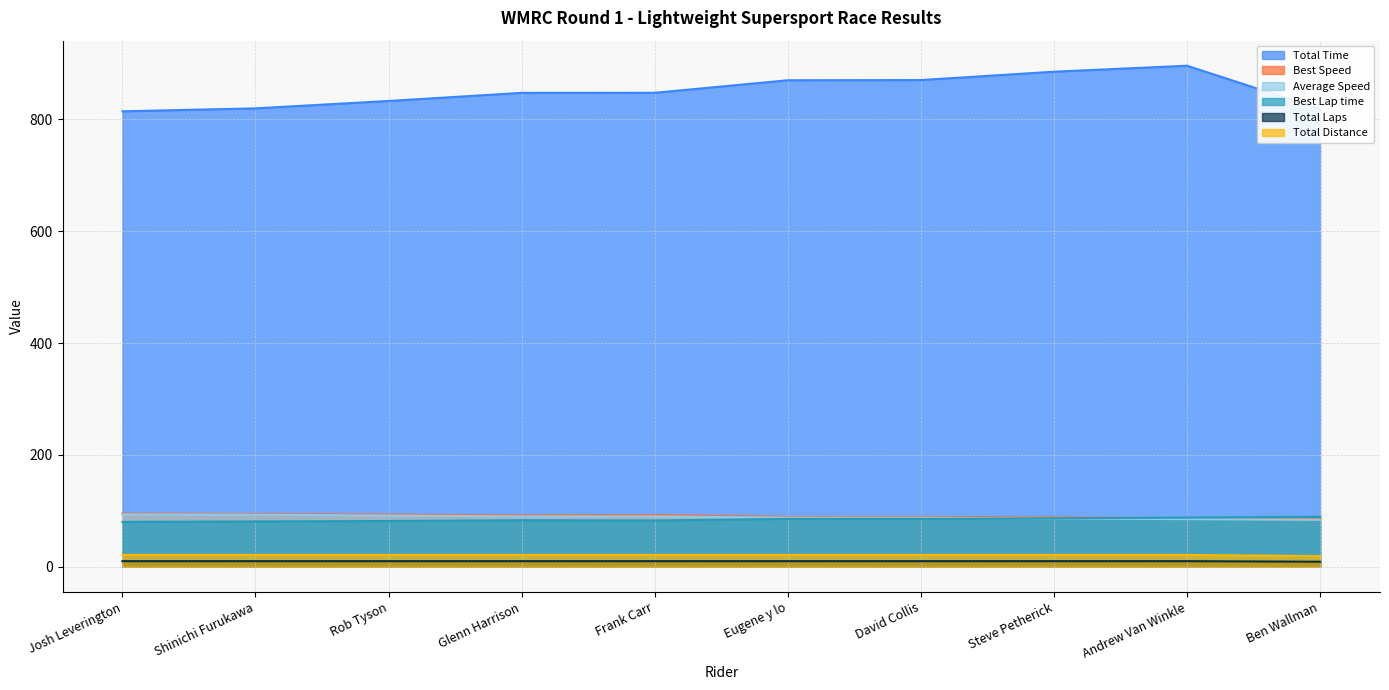

What is the difference between the highest and lowest values at Ben Wallman?

809.5